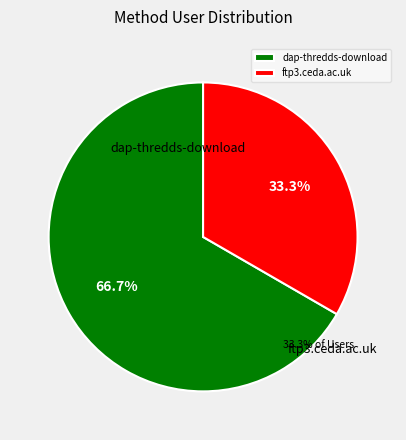

Count the number of slices in the pie.

2